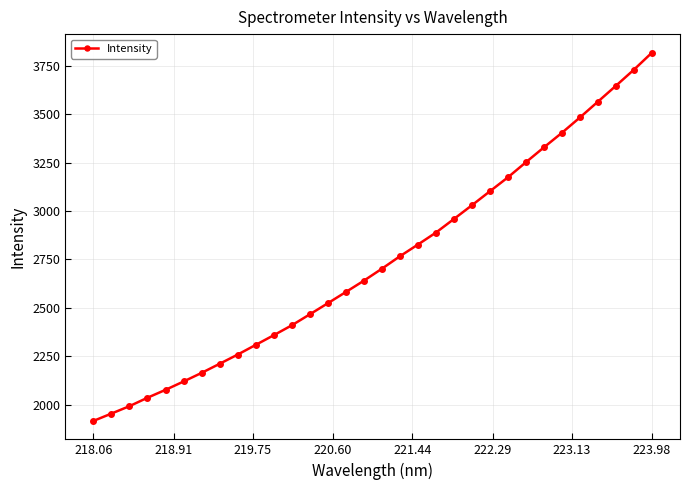

What is the value of the 22nd point from the left?

3030.0